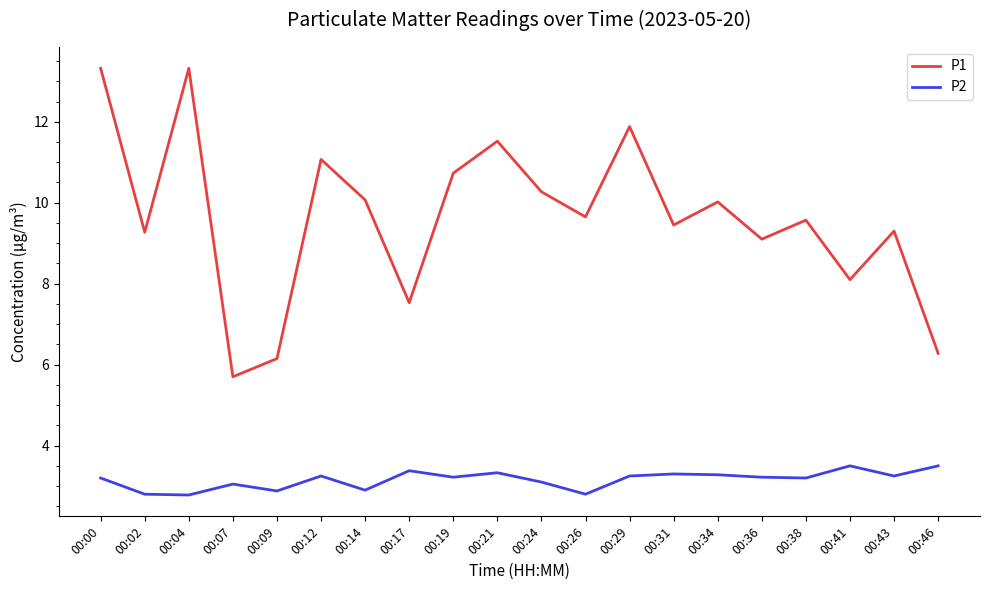

What is the smallest value displayed?

2.8